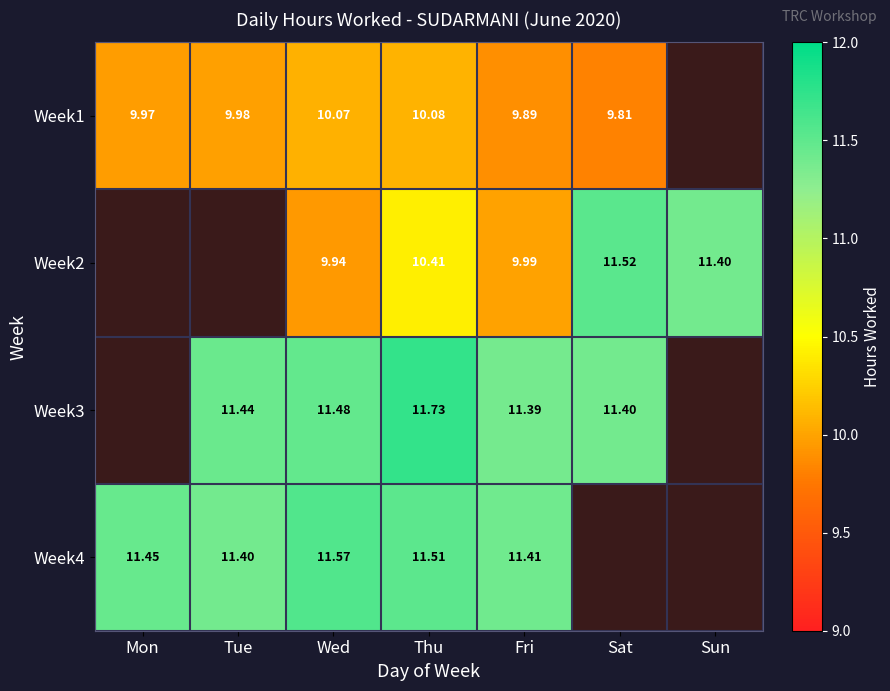

What is the difference between the Week1 values at Sat and Thu?

0.3